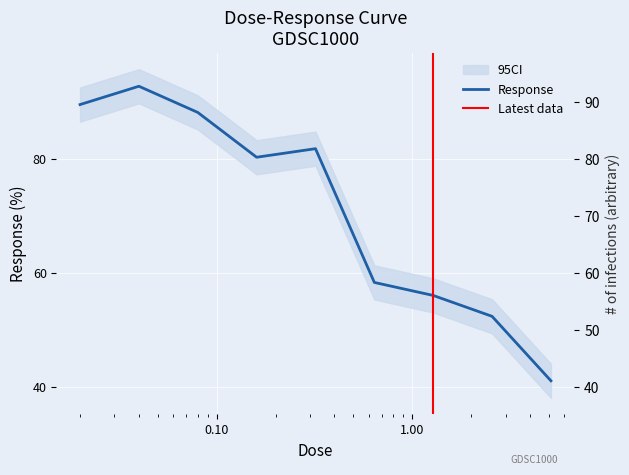

Rank the categories by value from lowest to highest.

5.12, 2.56, 1.28, 0.64, 0.16, 0.32, 0.08, 0.02, 0.04